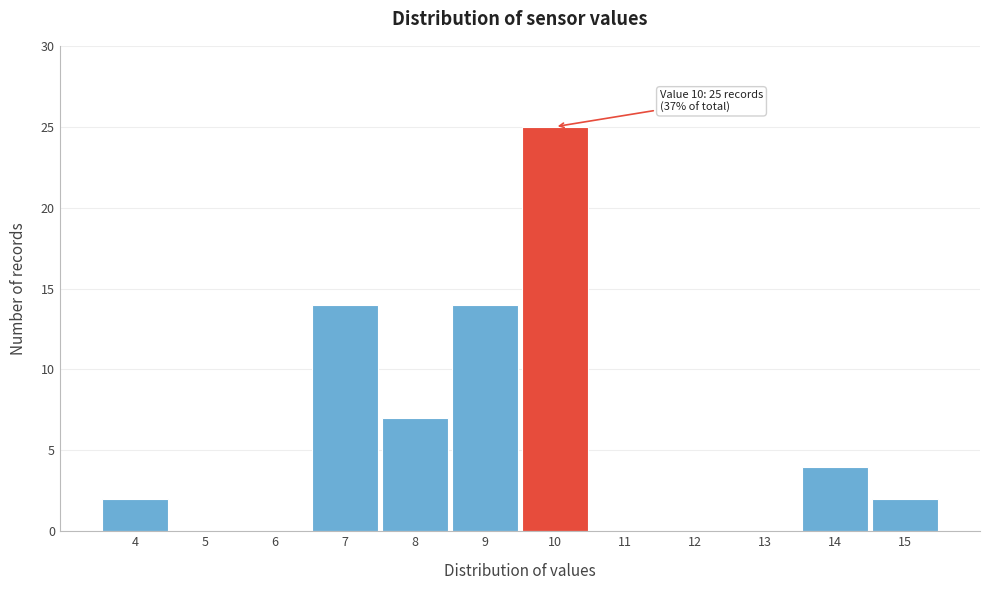

Over which range of the x-axis is the bar tallest?

9.5 to 10.5